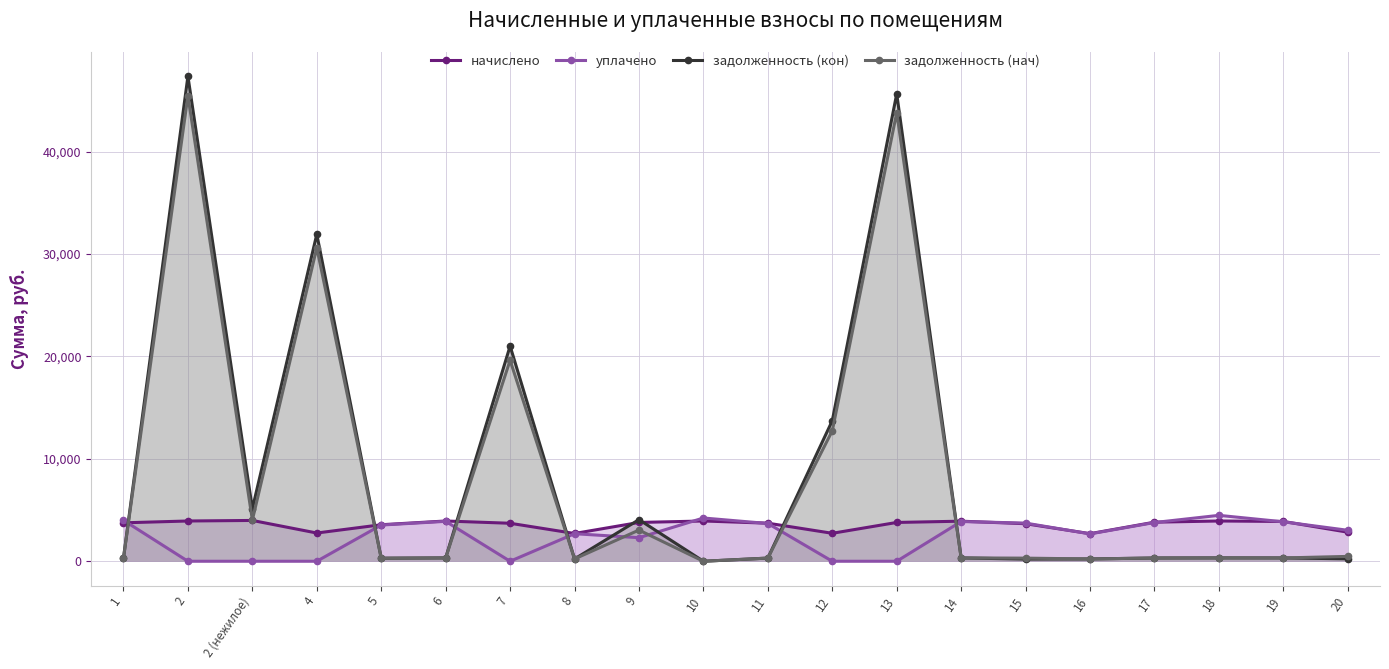

True or false: уплачено has a value of 1943.0 at 13.

False